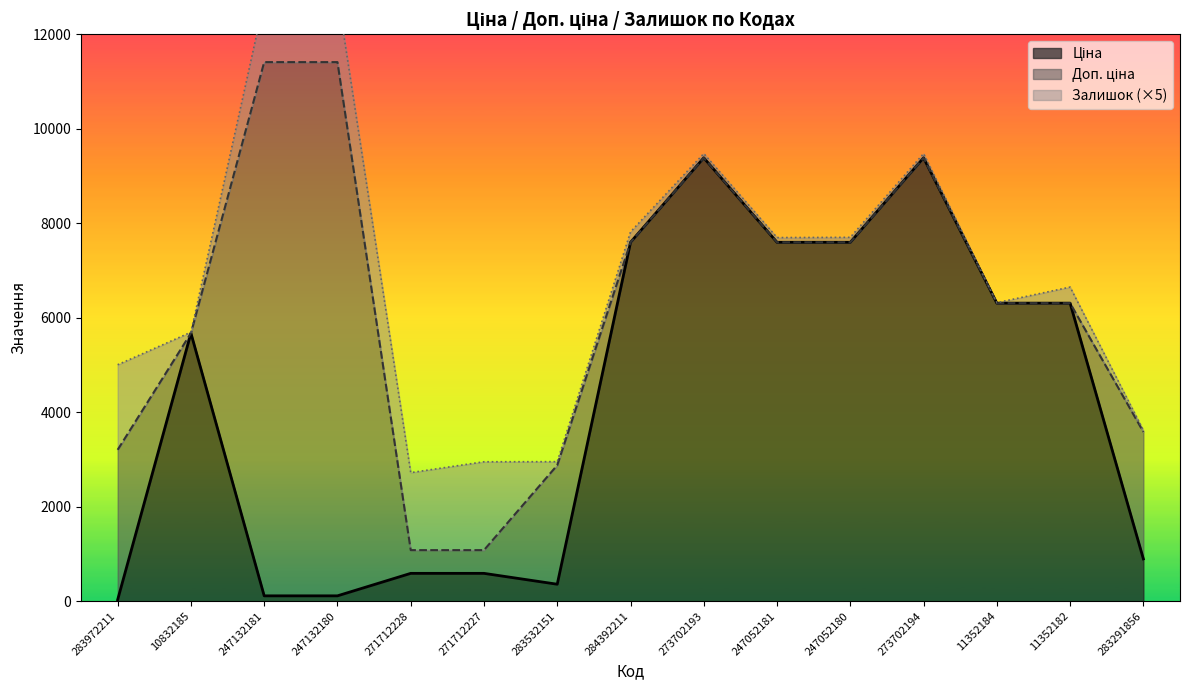

At which category is the sum across all series the highest?

273702193